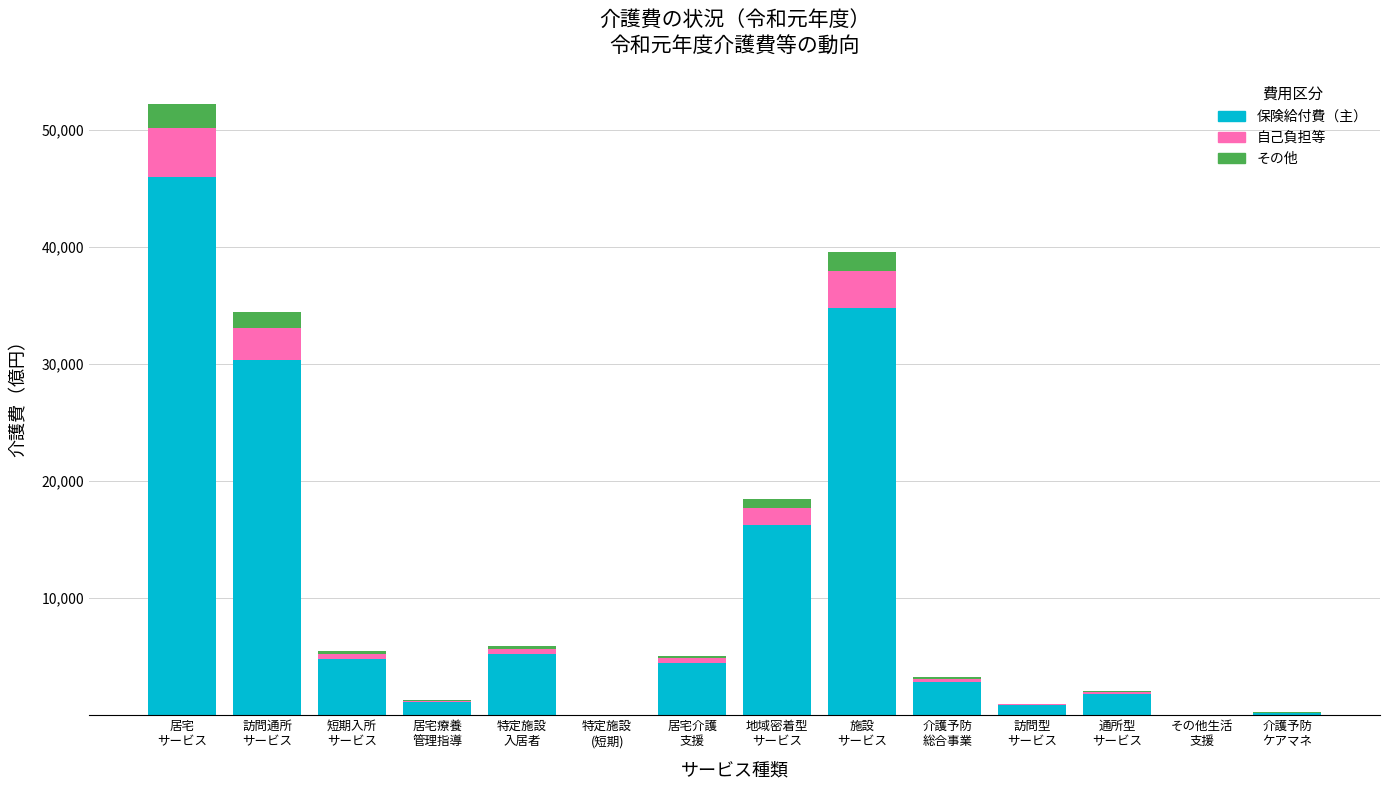

Are the bars grouped side by side (vs. stacked)?

No